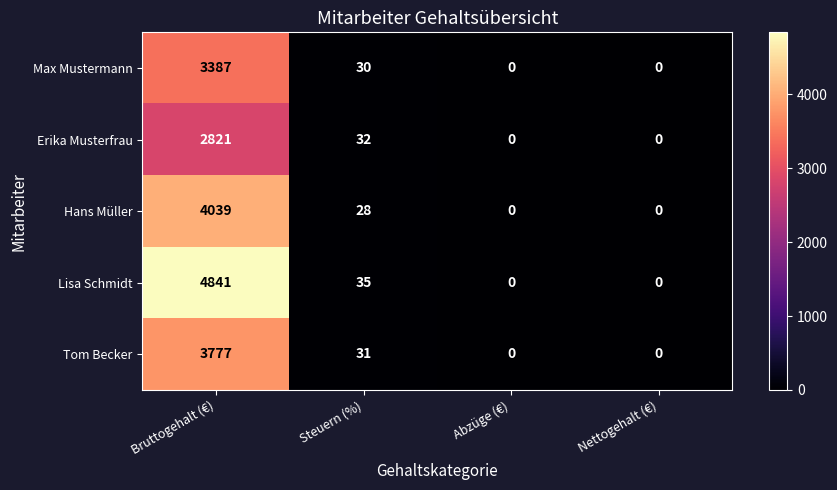

What is the difference between the maximum and minimum values in the Erika Musterfrau series?

2821